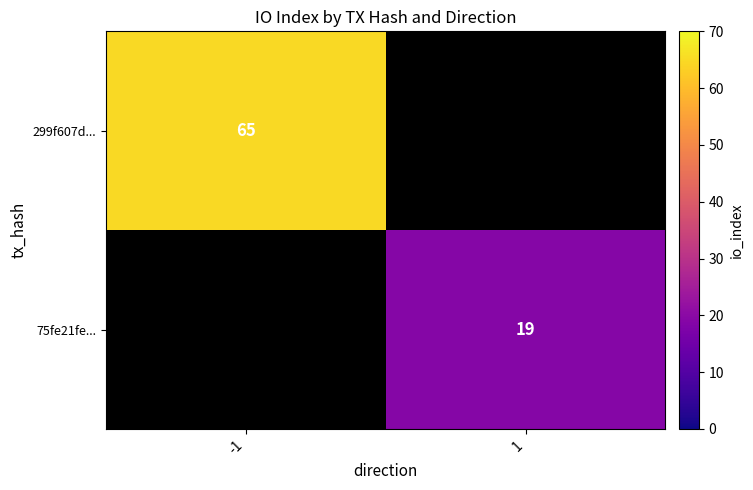

Is it true that 75fe21fe... equals 19 at 1?

True